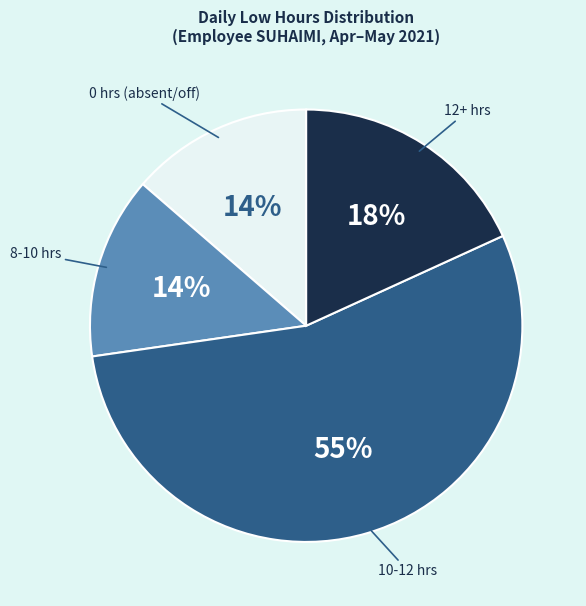

The 10-12 hrs slice represents 55% of the pie. True or false?

True